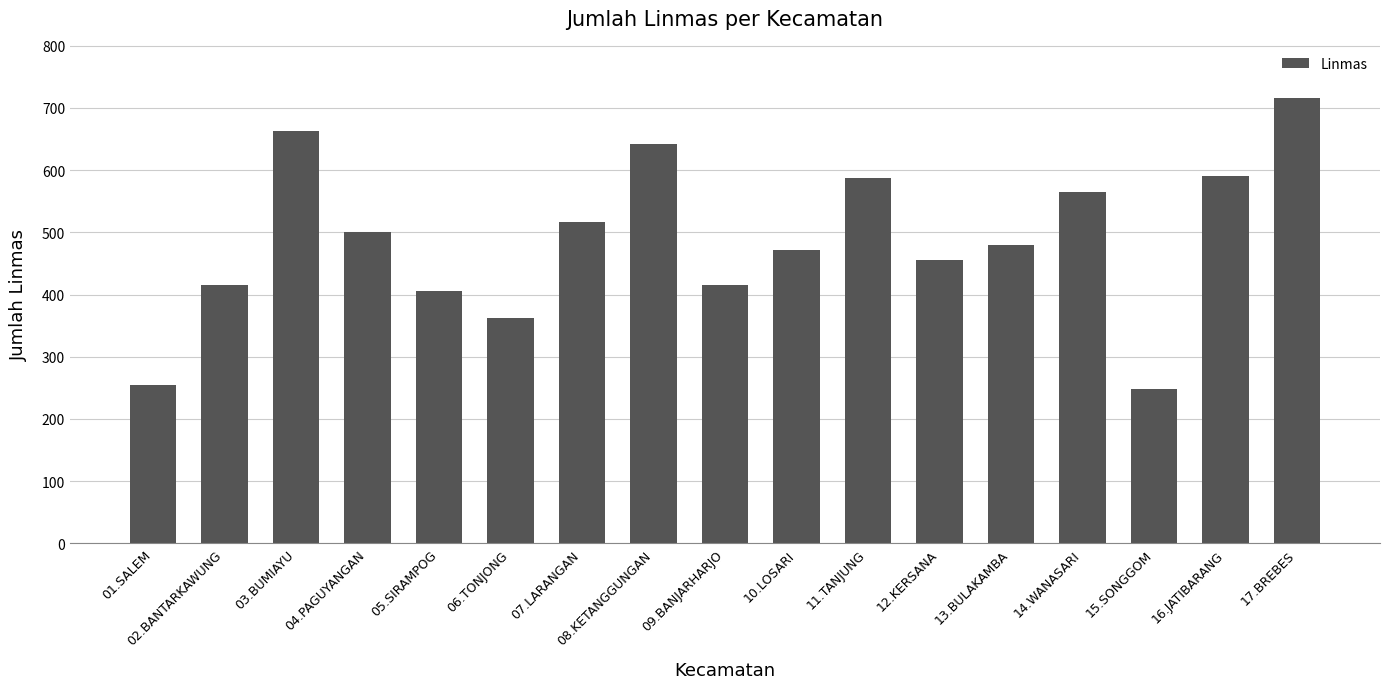

What is the label of the 3rd bar from the left?

03.BUMIAYU